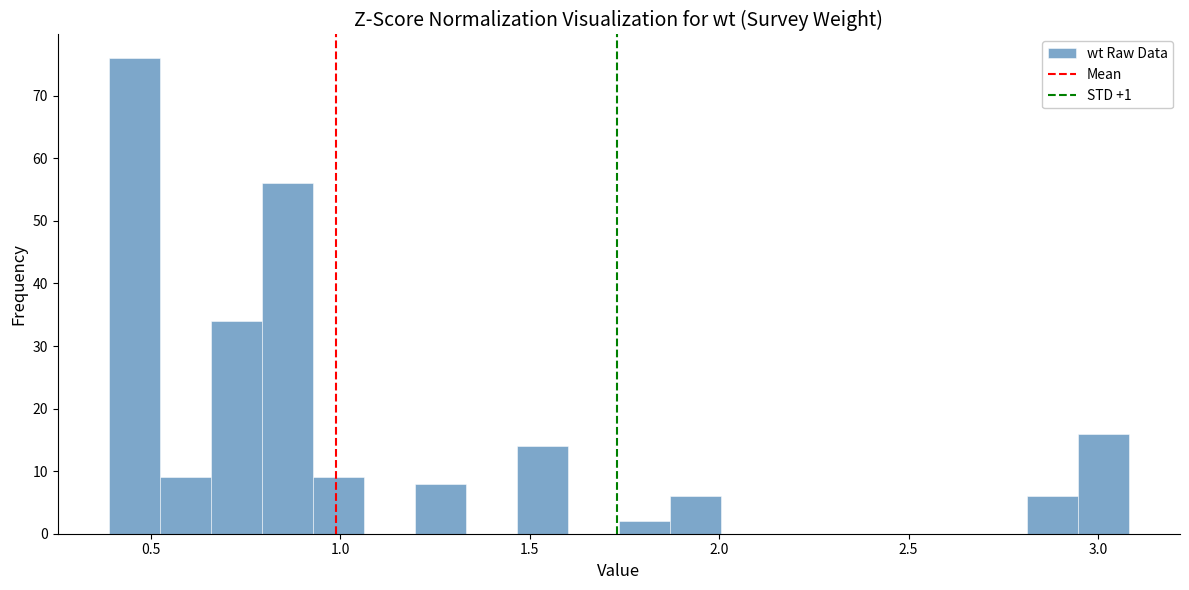

Read against the x-axis, roughly where is the centre of the tallest bar?

0.45